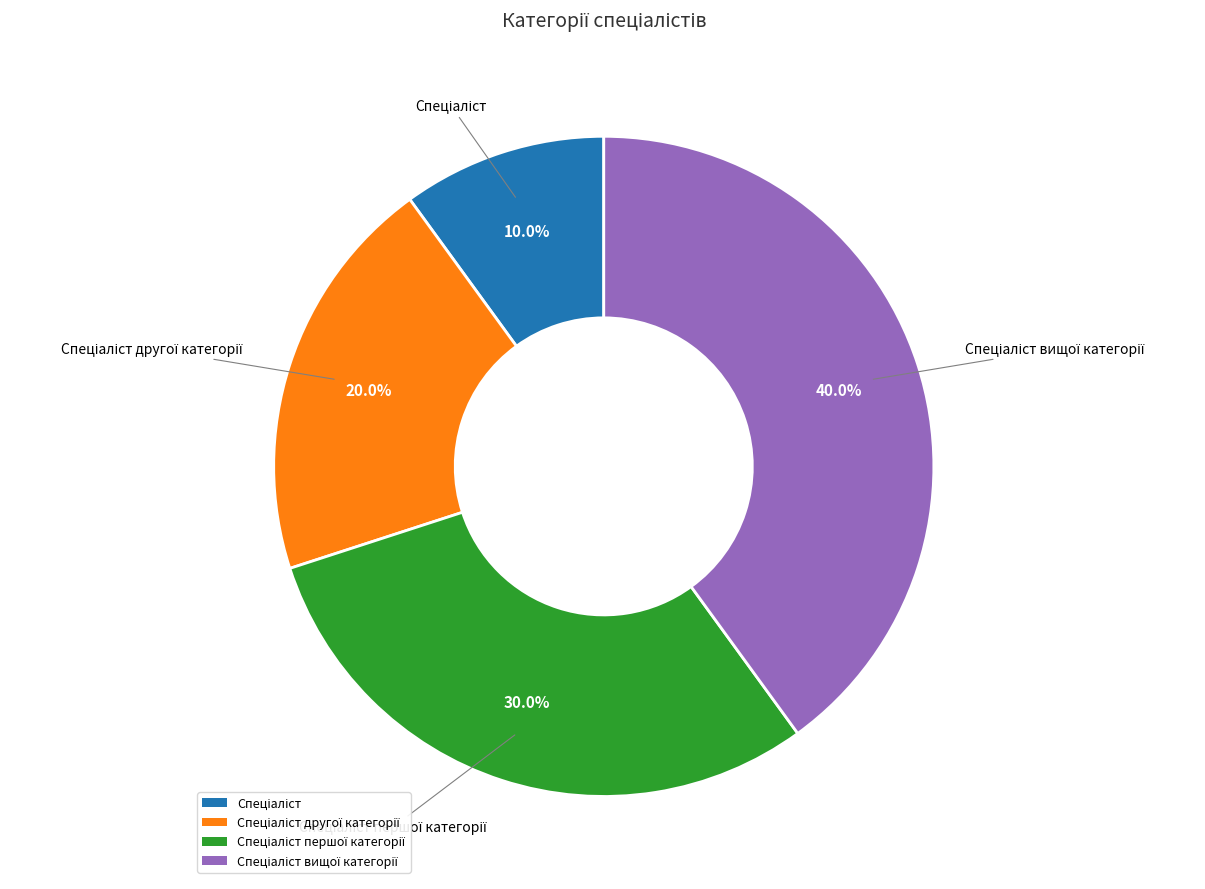

To the nearest percent, what is the average slice percentage?

25%